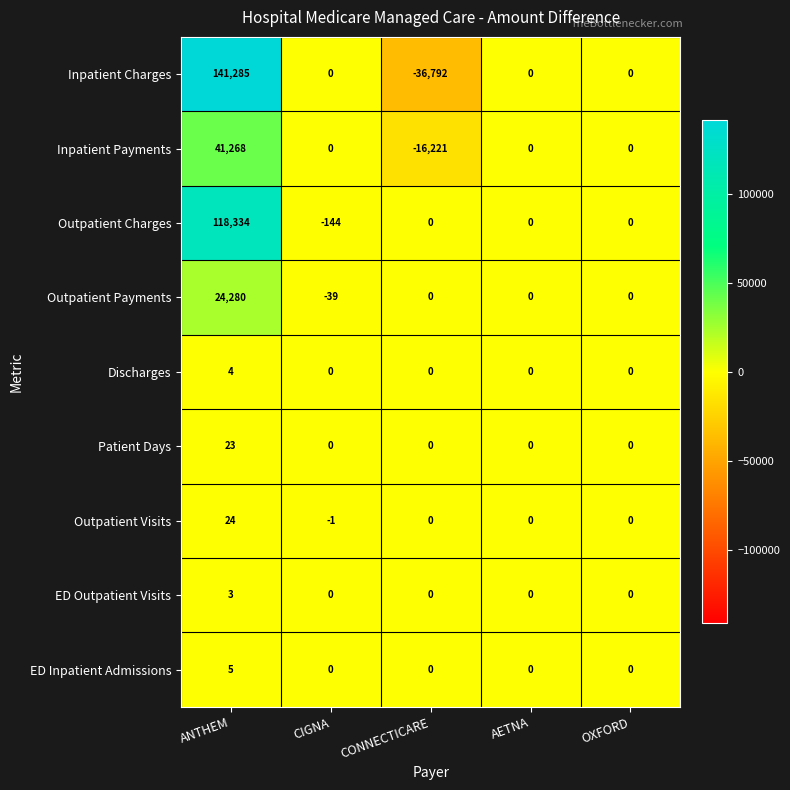

Which label corresponds to the smallest value in the chart?

CONNECTICARE